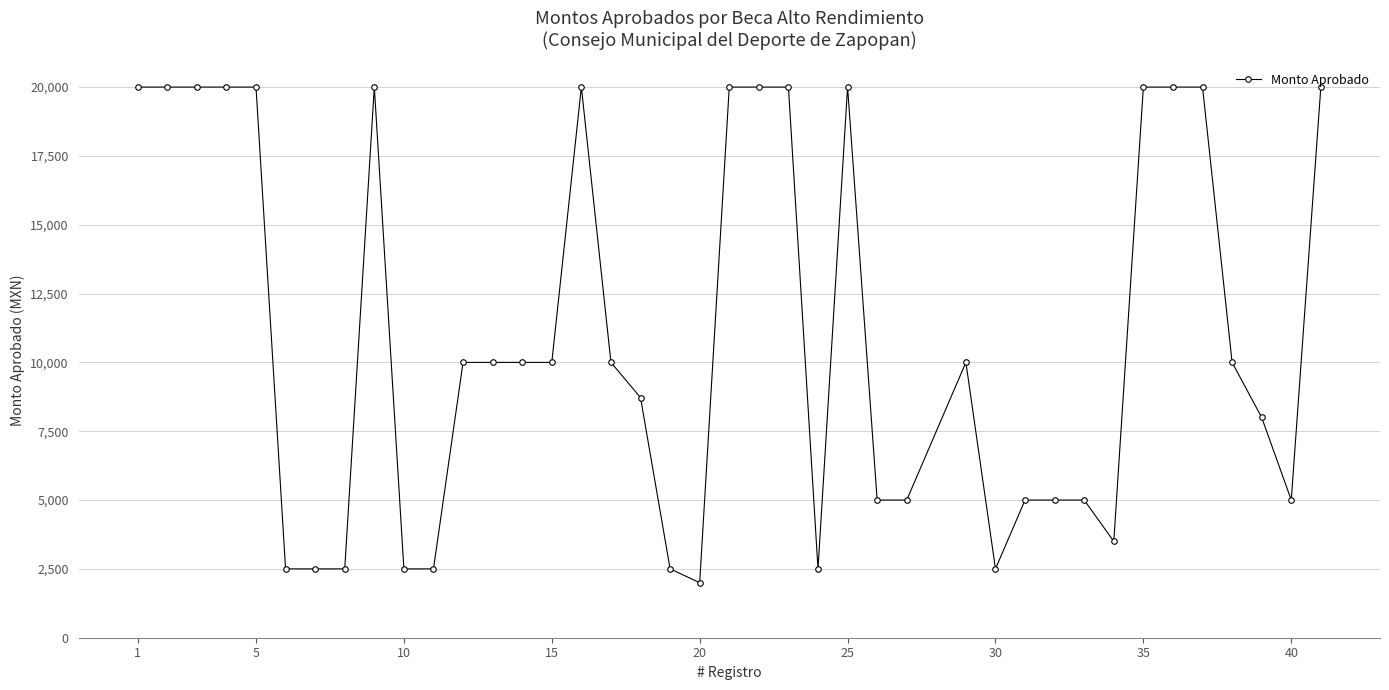

What is the maximum value shown in the chart?

20000